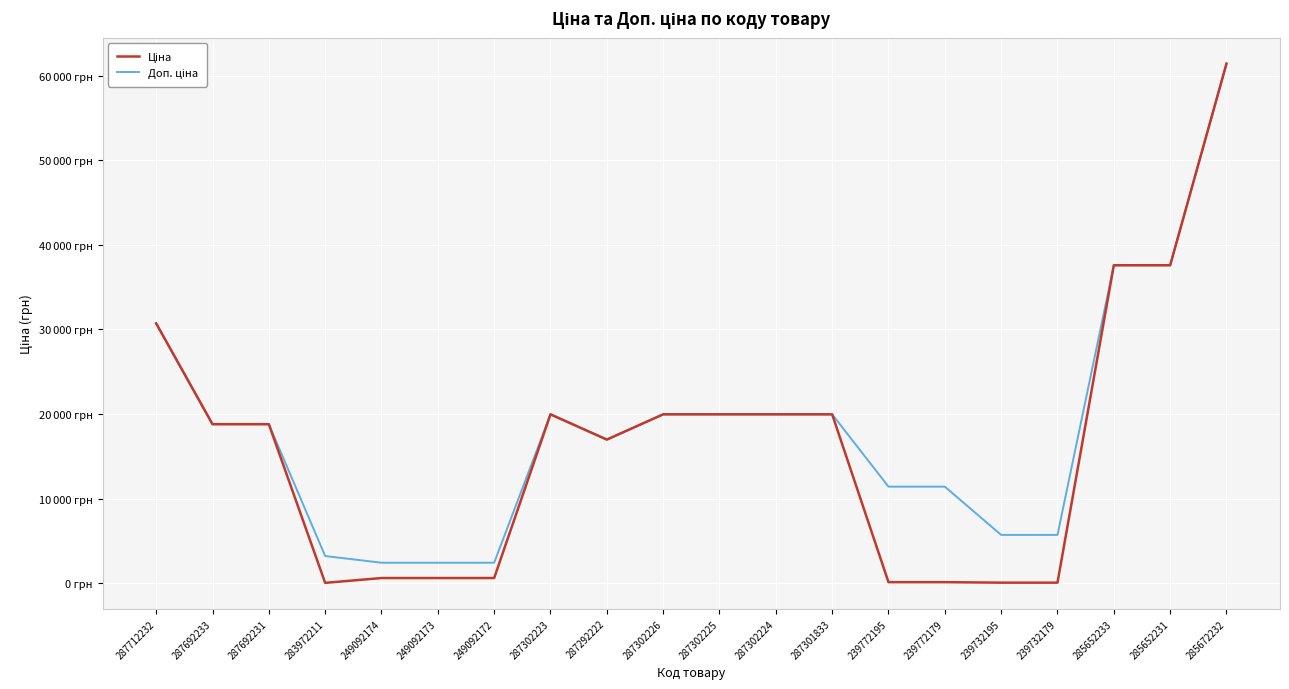

Is it true that Ціна equals 114.1 at 239772195?

True